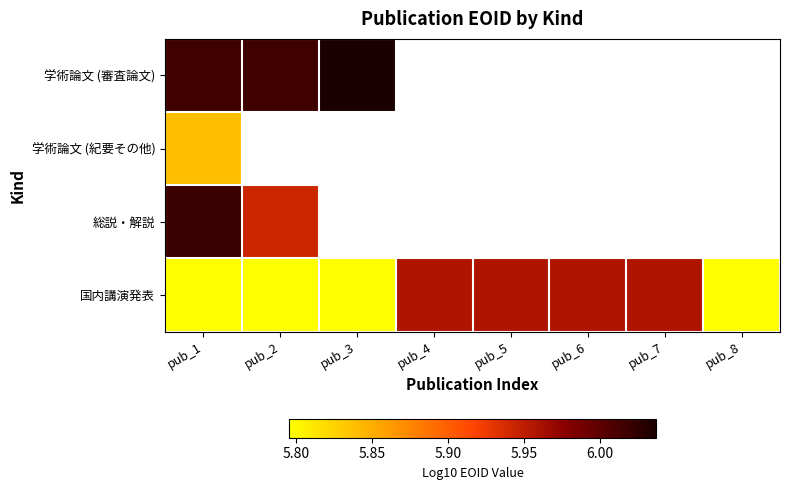

Where is 総説・解説 nearest to the value 5?

pub_2